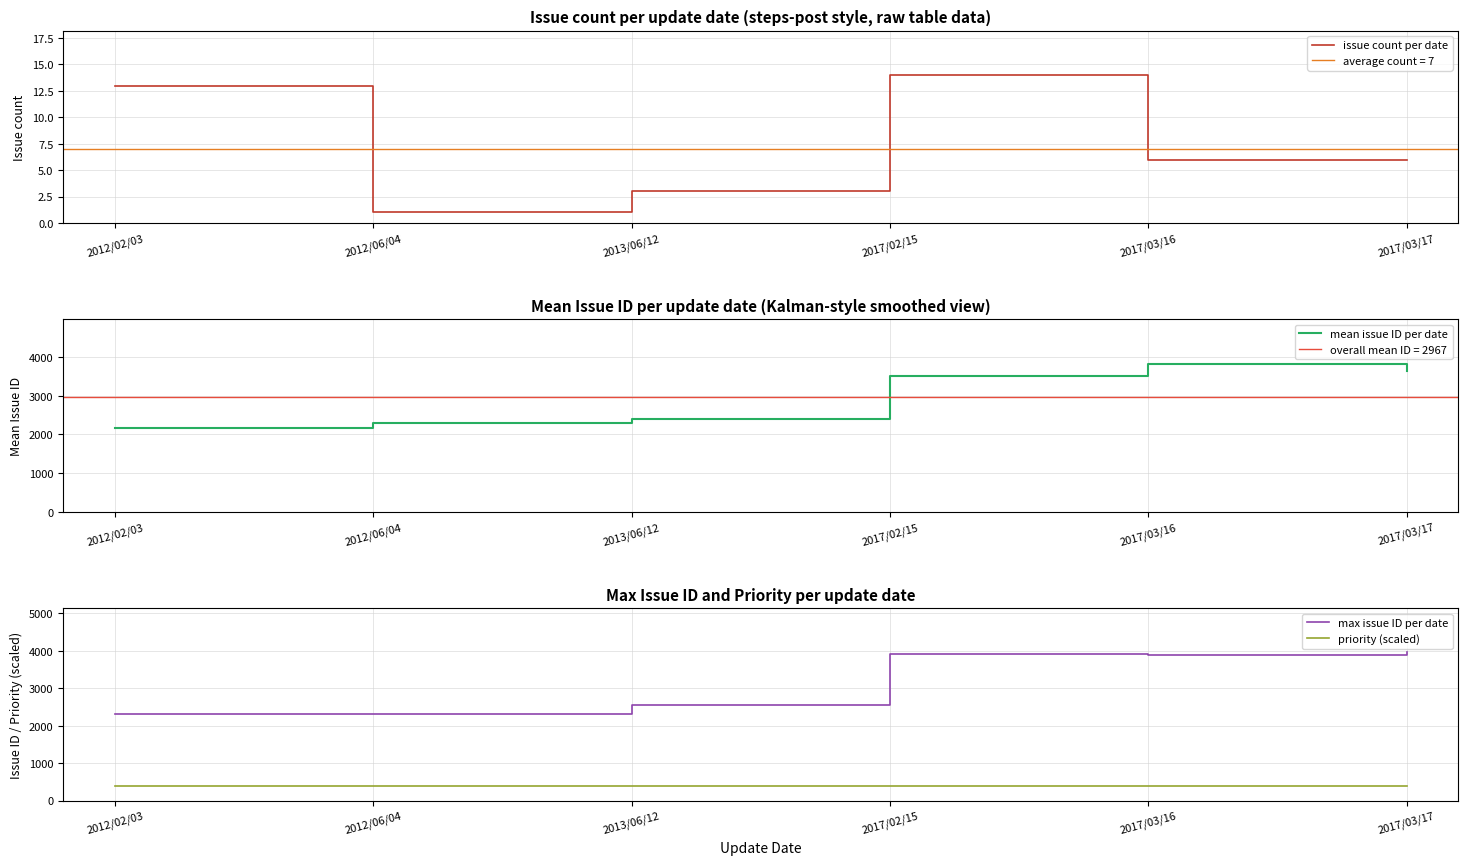

Reading right to left, transcribe all the data shown in this chart.

issue count per date: 6.0	6.0	14.0	3.0	1.0	13.0
mean issue ID per date: 3629.2	3825.8	3511.8	2386.0	2300.0	2152.7
max issue ID per date: 3959.0	3890.0	3907.0	2549.0	2300.0	2300.0
priority (scaled): 395.9	395.9	395.9	395.9	395.9	395.9